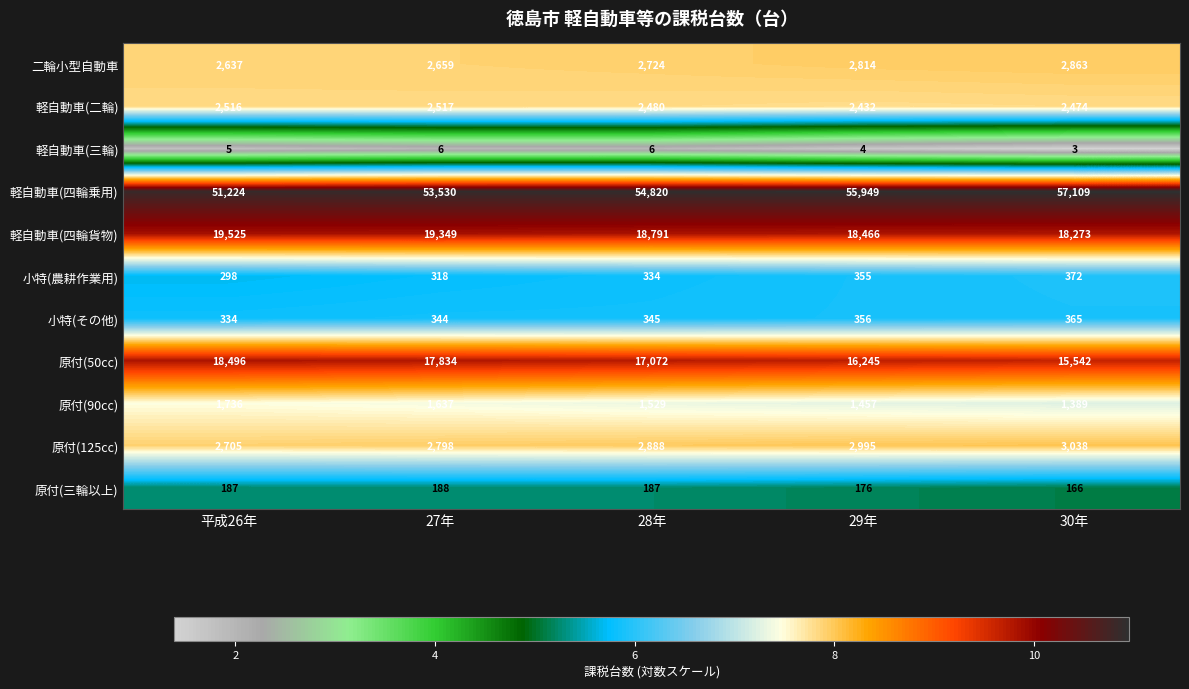

Which series has the largest total across all categories?

軽自動車(四輪乗用)